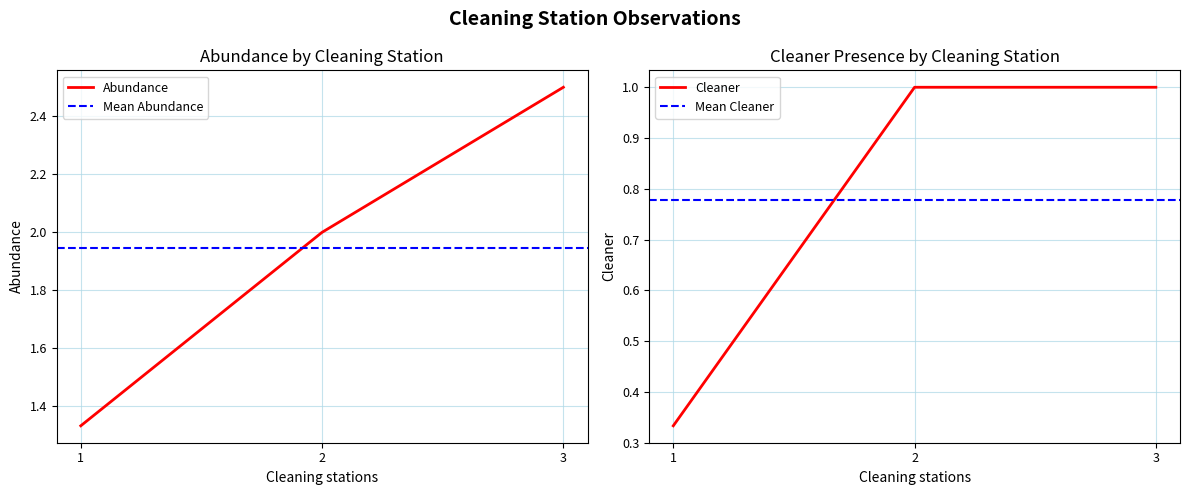

Rank the categories by Abundance value from highest to lowest.

3, 2, 1